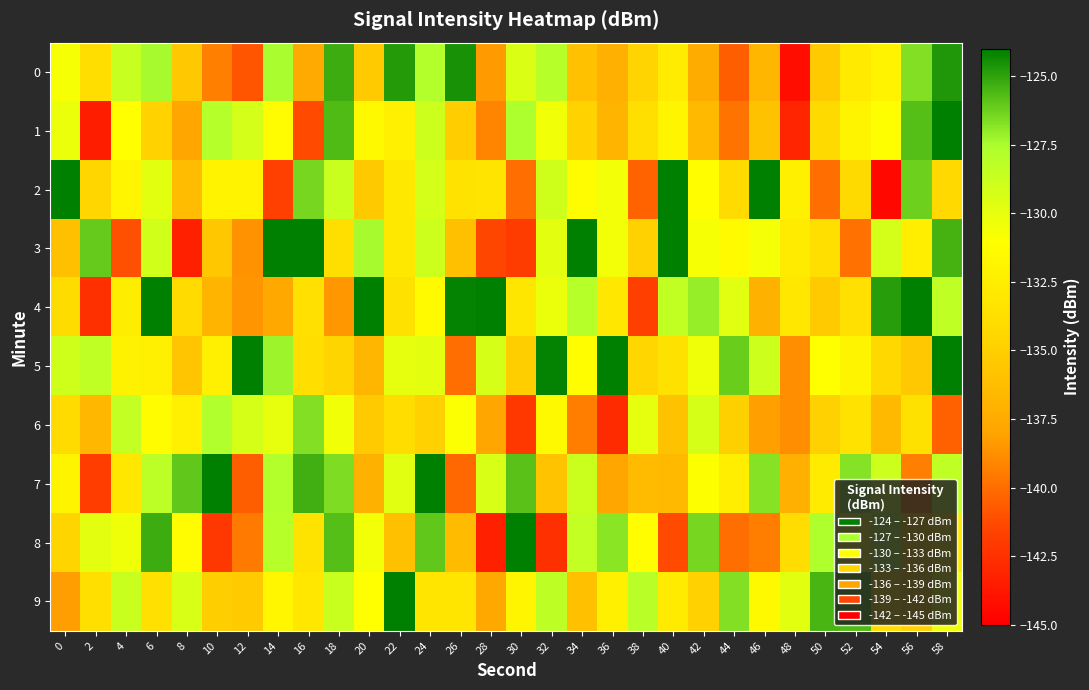

List the series in order of their peak value, highest first.

row_1, row_2, row_3, row_4, row_5, row_7, row_8, row_9, row_0, row_6